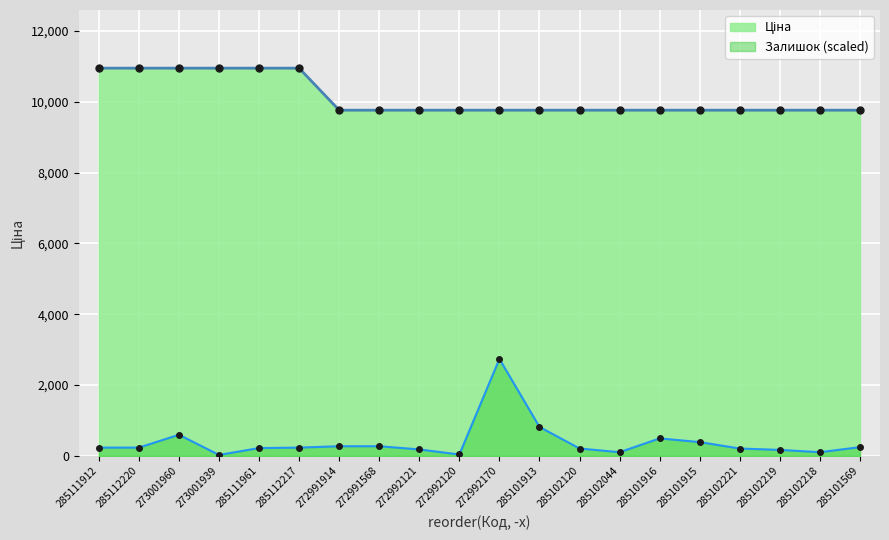

What is the difference between the highest and lowest values at 285101916?

9271.3